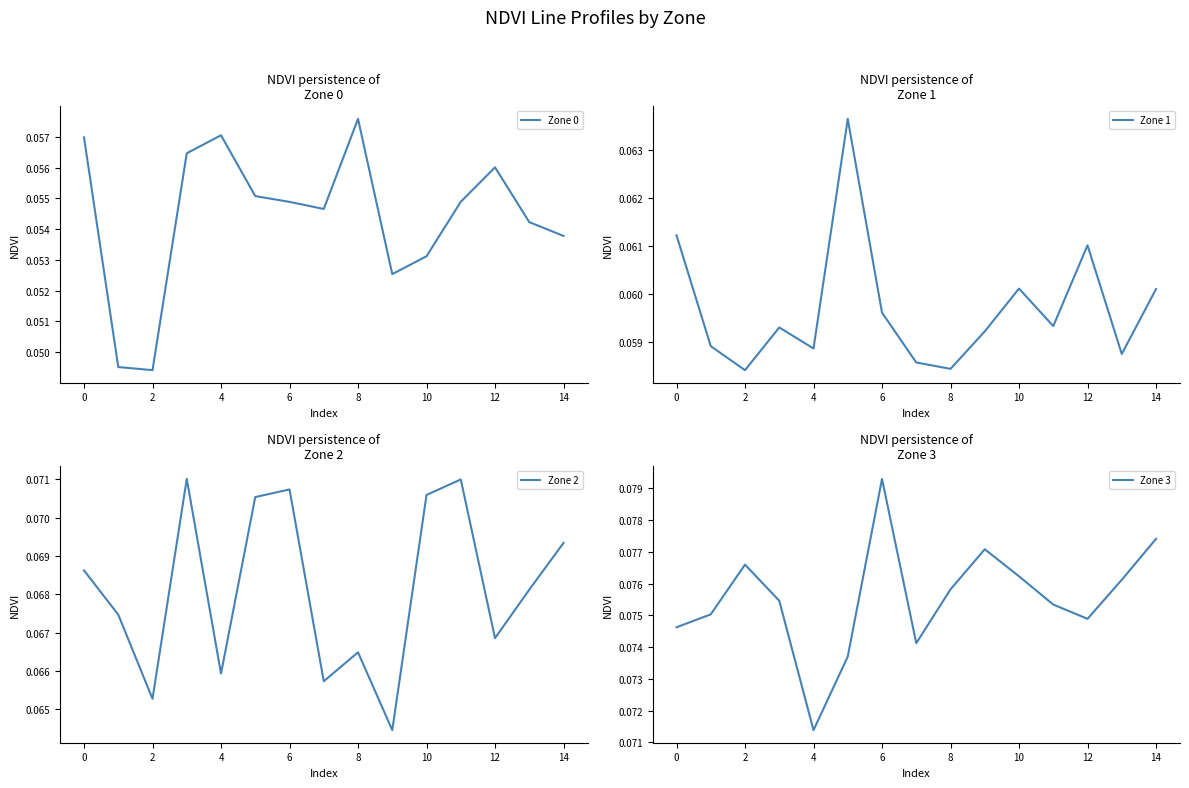

In Zone 0, how many points are lower than both neighbors (excluding endpoints)?

3